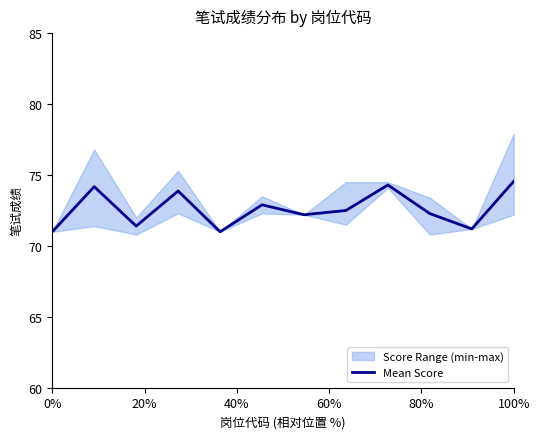

The Mean Score series shows 17.1 at 100%. True or false?

False